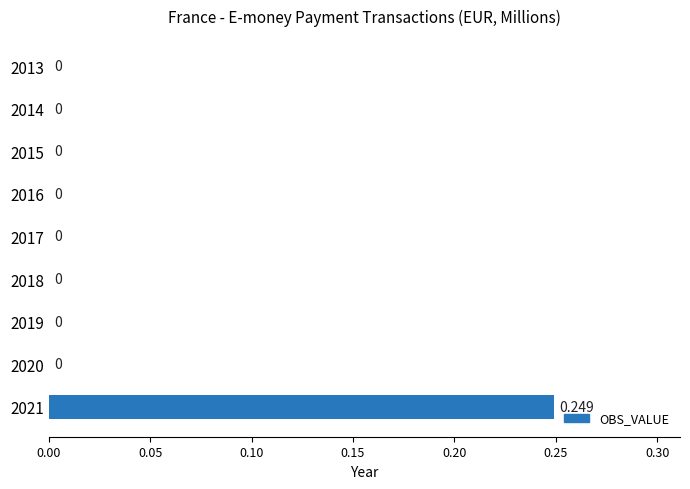

Count the values in the range 0 to 1.

9